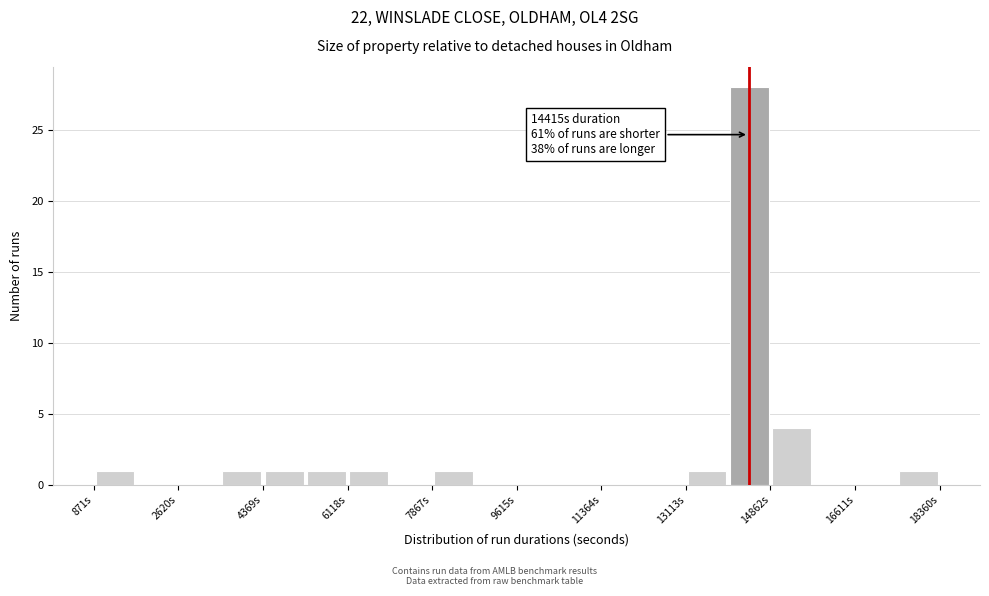

Over which range of the x-axis is the bar tallest?

14000 to 14800